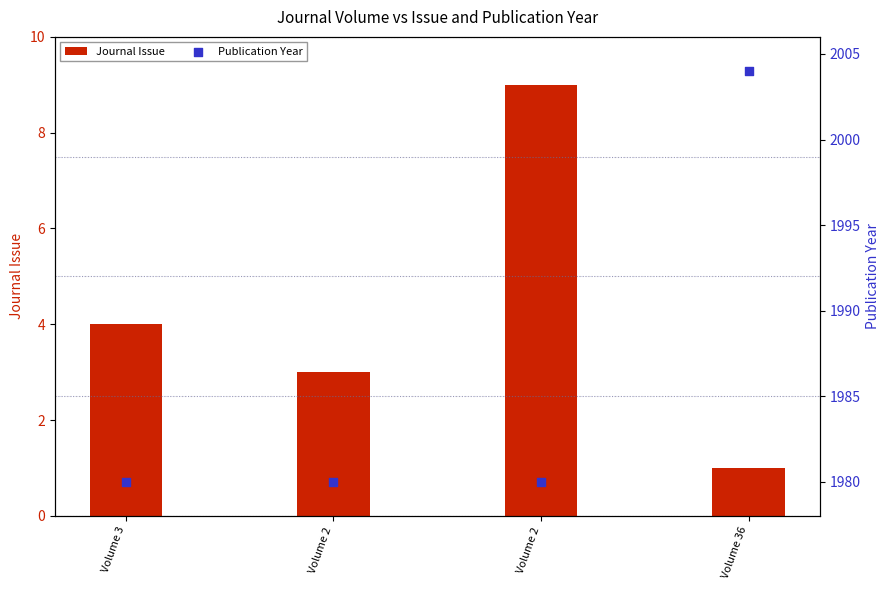

Which series has the widest spread of Y values?

Publication Year